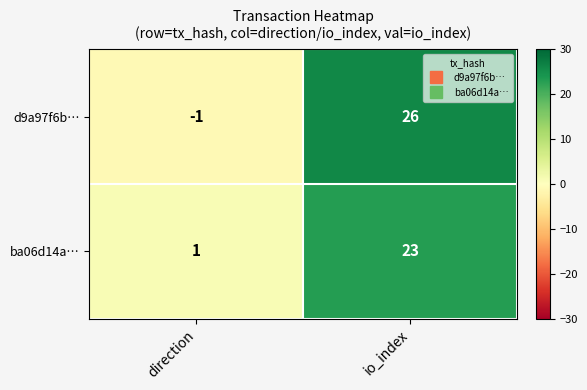

Rank the series by their maximum value, from lowest to highest.

ba06d14a…, d9a97f6b…